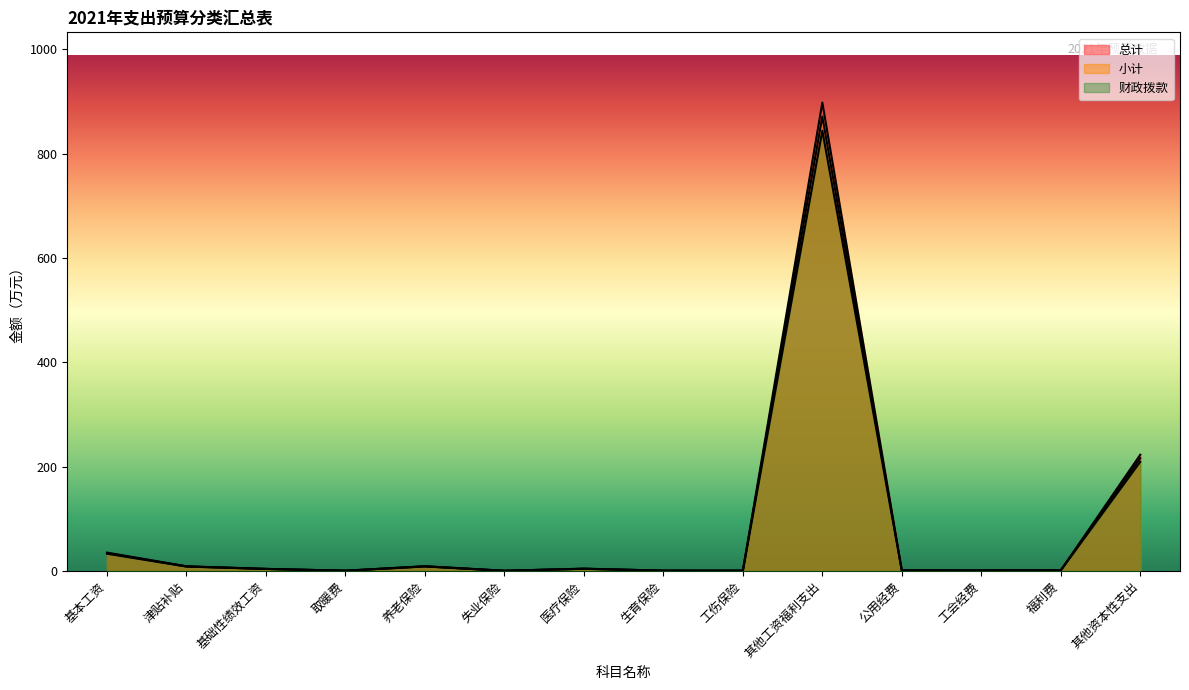

Which series changed the most between 养老保险 and 工伤保险?

财政拨款